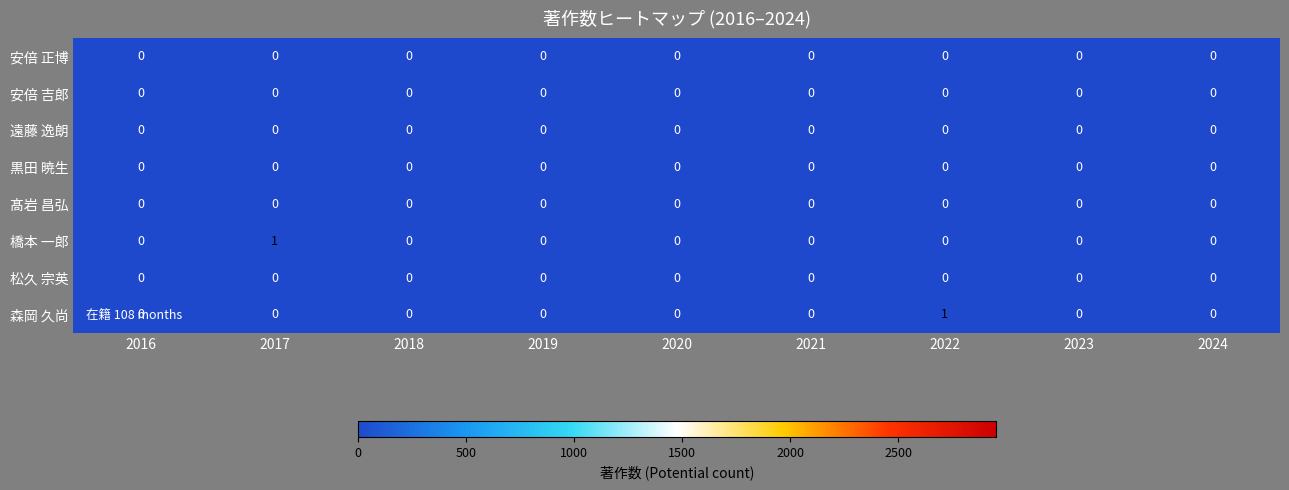

The value of 髙岩 昌弘 at 2017 is 0. True or false?

True